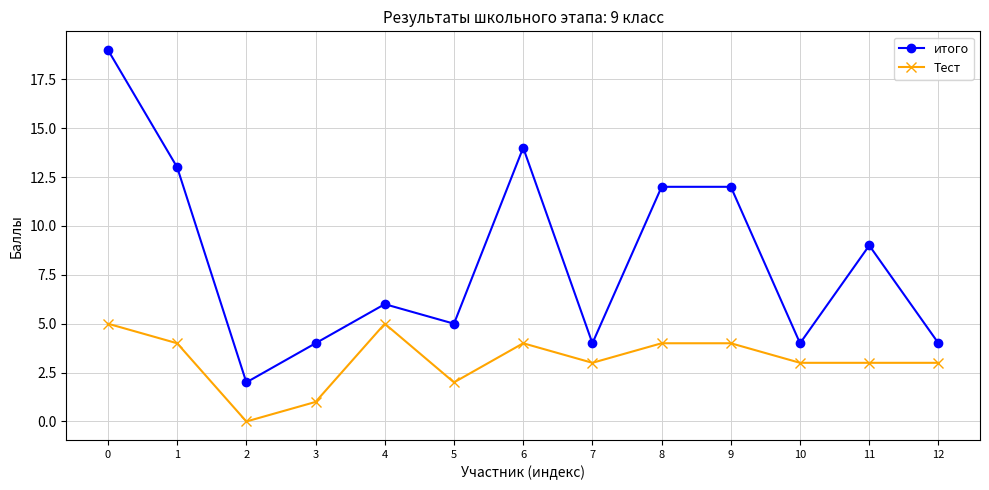

Which series has the largest total across all categories?

итого